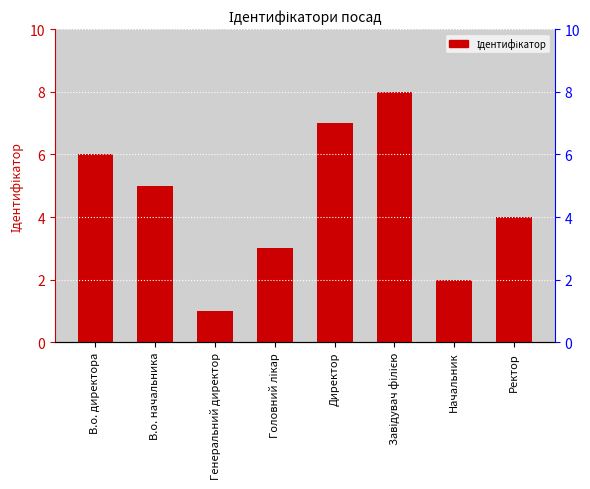

Where is the data nearest to the value 4?

Ректор